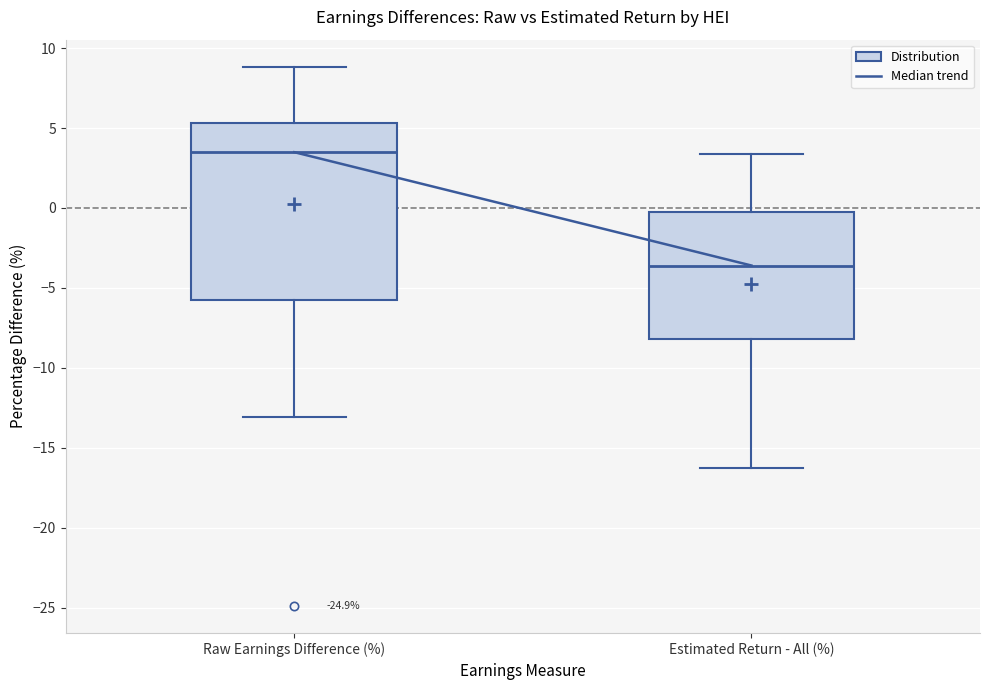

Reading left to right, transcribe this box plot: for each box, give where its median line is, the range the box spans, and where its two whiskers end, as read against the y-axis. The values are not printed on the chart, so give them approximately, as read against the axis.

Raw Earnings Difference (%): median 3.5, box -5.5 to 5.5, whiskers -13.0 to 9.0
Estimated Return - All (%): median -3.5, box -8.0 to -0.5, whiskers -16.5 to 3.5